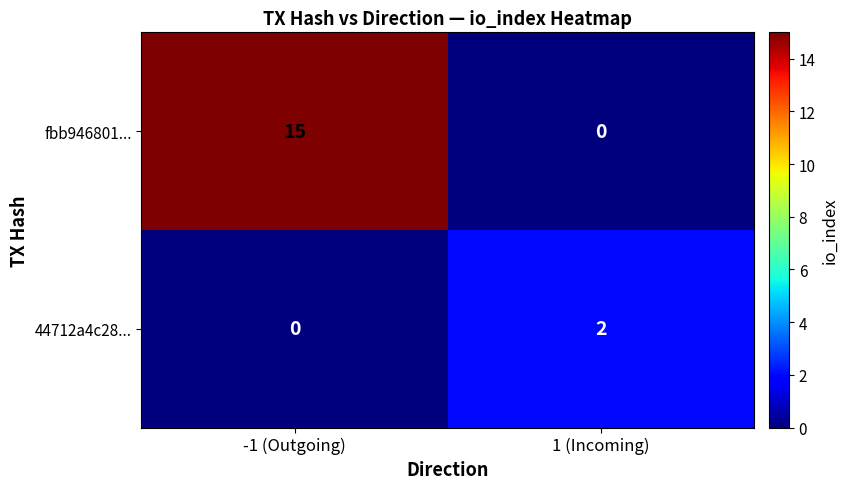

At which category is the sum across all series the highest?

-1 (Outgoing)